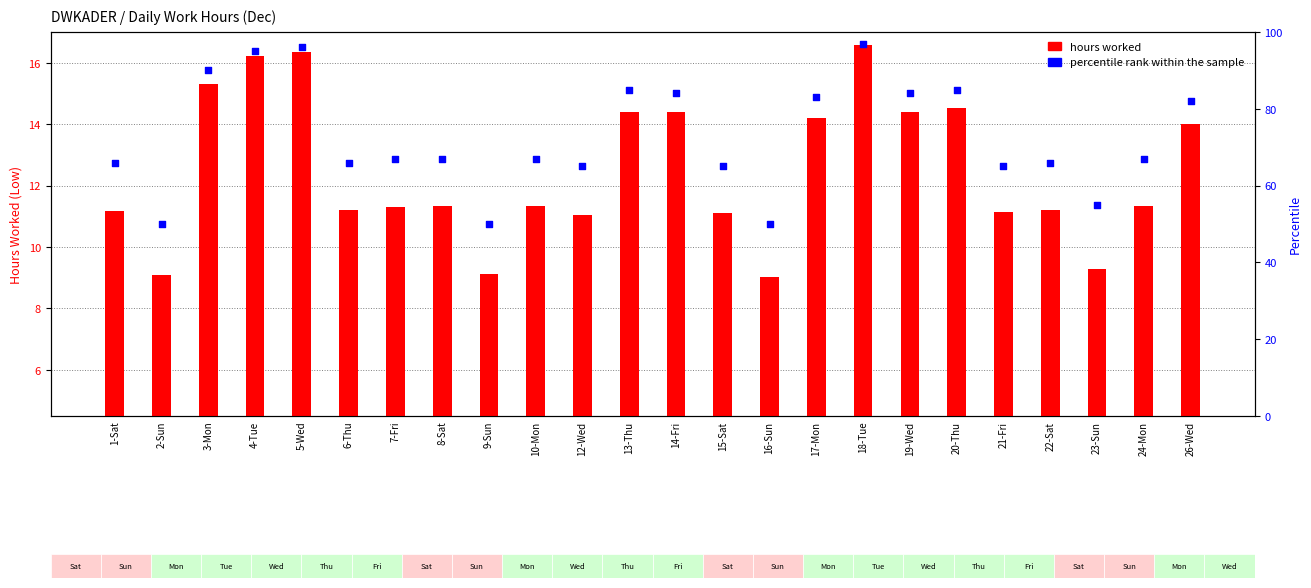

At which category is the sum across all series the highest?

18-Tue